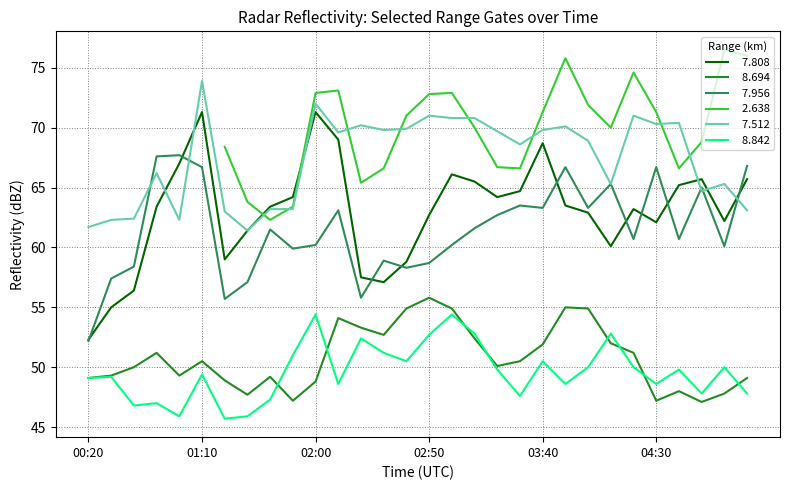

Is it true that   8.842 equals 84.6 at 04:00?

False